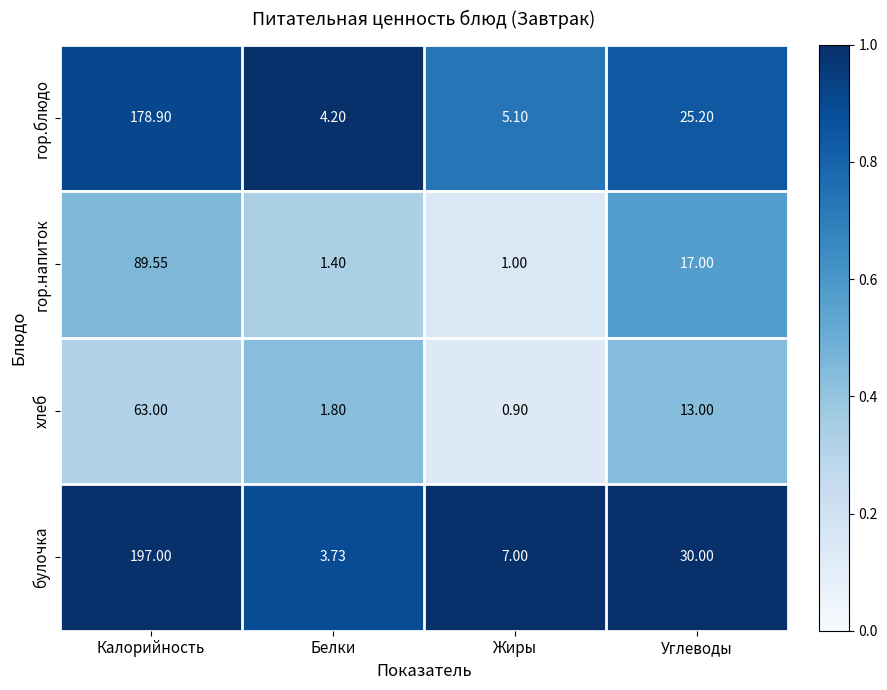

Count the number of data series in this chart.

4